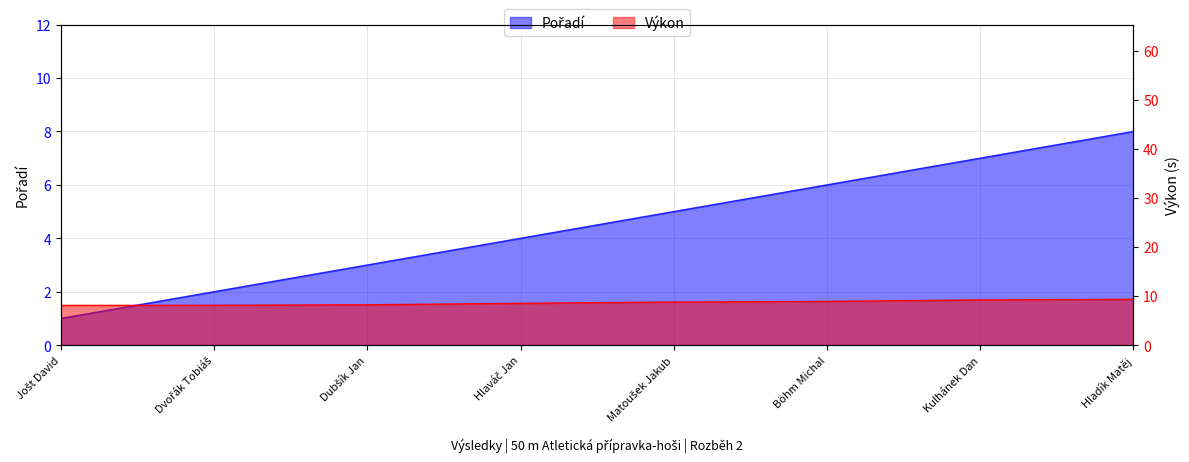

Which series has the largest total across all categories?

Výkon